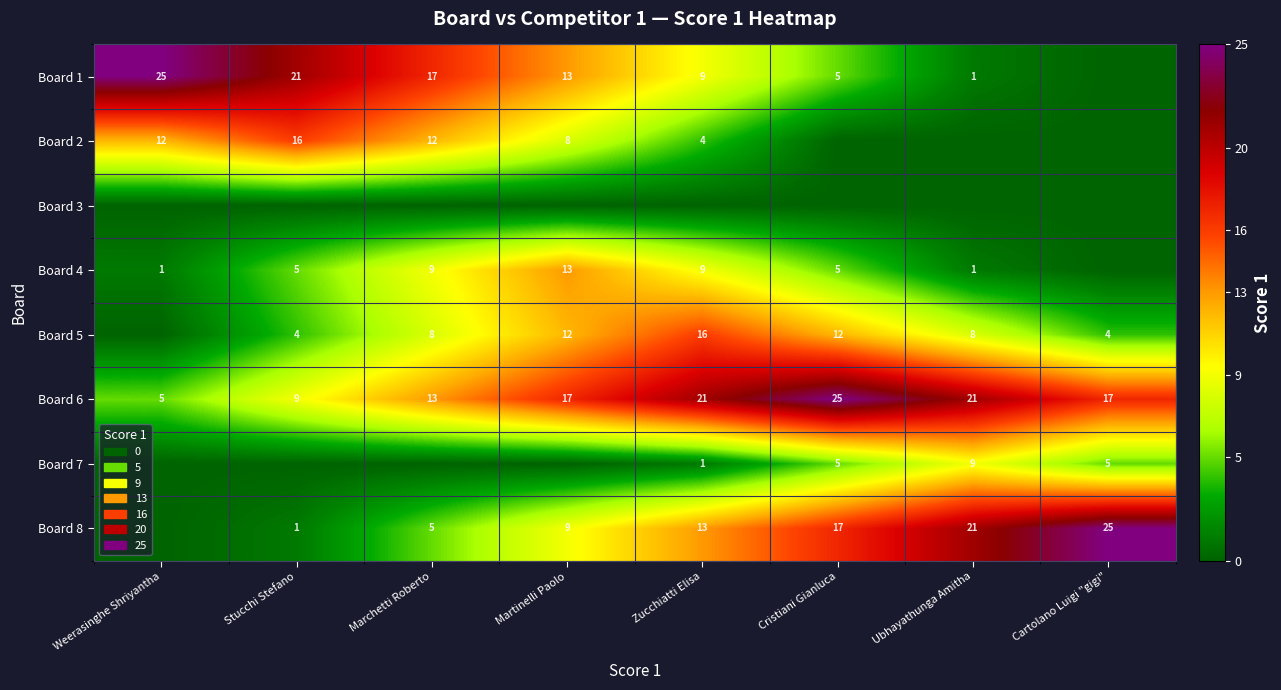

What value does the Board 6 series have at Ubhayathunga Amitha?

21